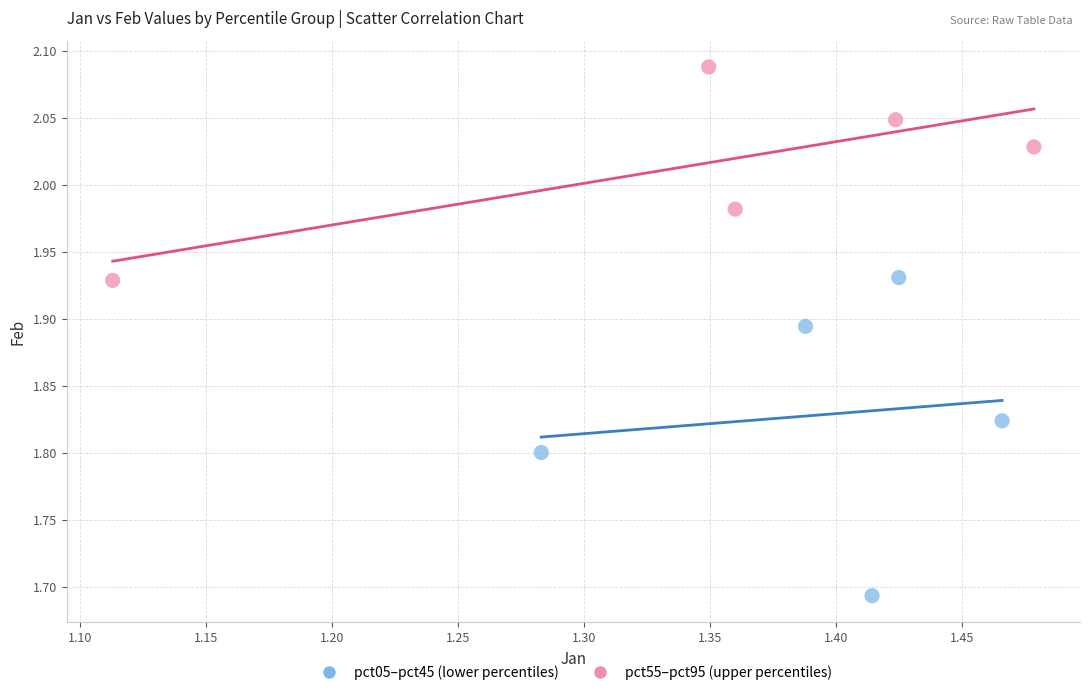

Which series has the widest spread of Y values?

pct05–pct45 (lower percentiles)